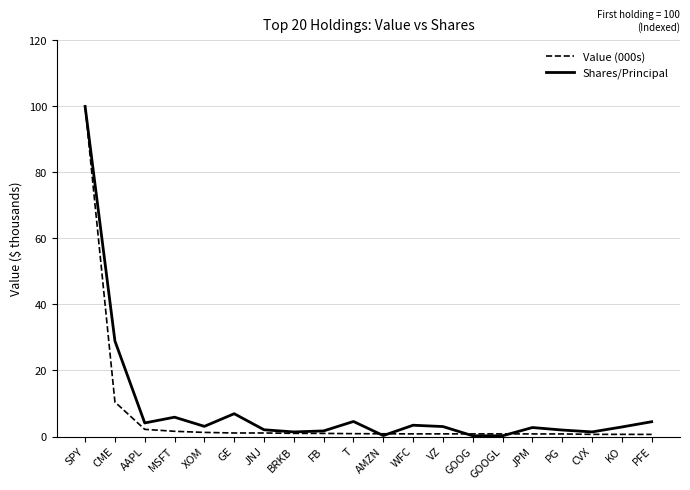

What is the maximum value shown in the chart?

100.0